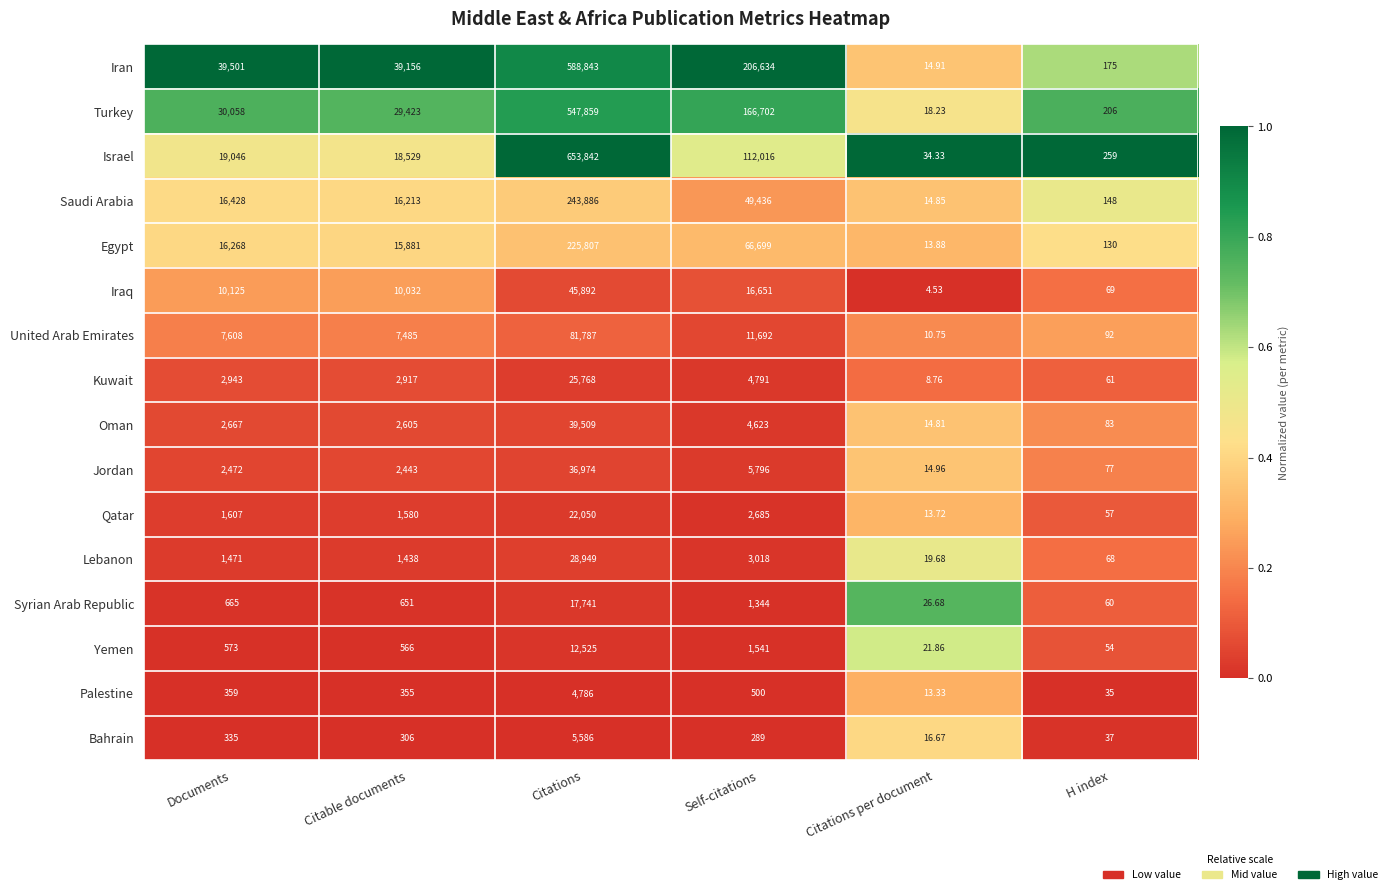

Rank the series by their maximum value, from highest to lowest.

Israel, Iran, Turkey, Saudi Arabia, Egypt, United Arab Emirates, Iraq, Oman, Jordan, Lebanon, Kuwait, Qatar, Syrian Arab Republic, Yemen, Bahrain, Palestine